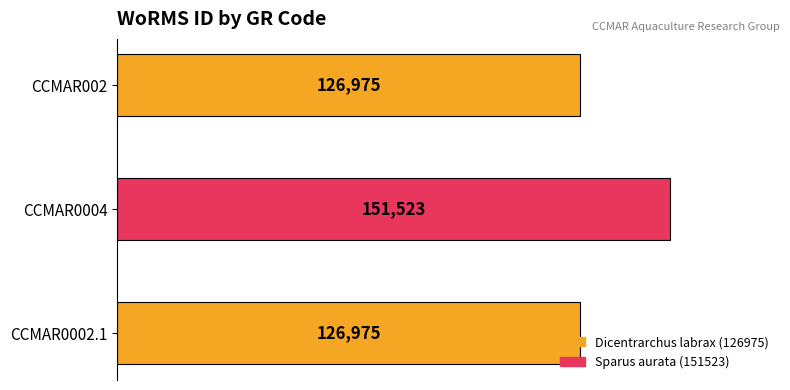

At which category does the chart reach its peak across all series?

CCMAR0004